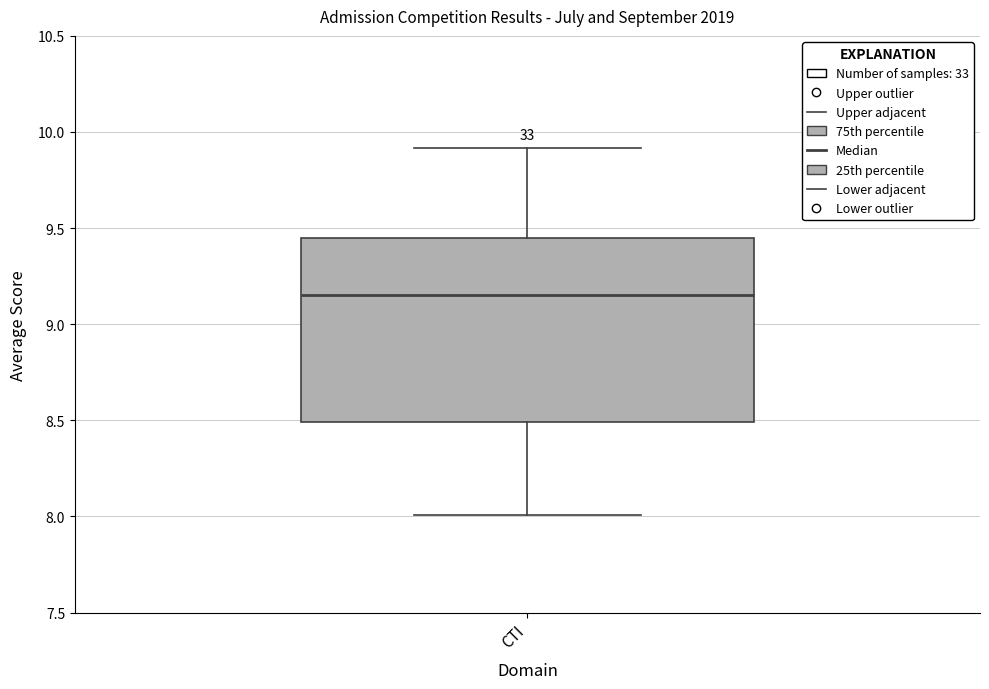

Transcribe this box plot: give where the median line is, the range the box spans, and where the two whiskers end, as read against the y-axis. The values are not printed on the chart, so give them approximately, as read against the axis.

median 9.15, box 8.50 to 9.45, whiskers 8.00 to 9.90